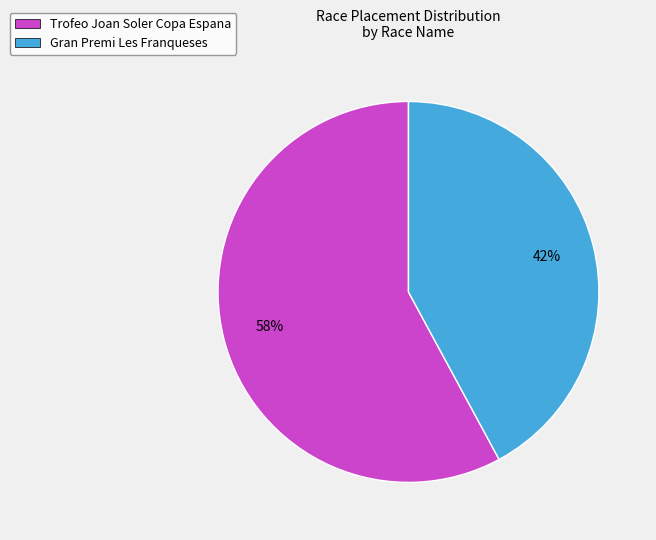

To the nearest percent, what is the combined percentage of Trofeo Joan Soler Copa Espana and Gran Premi Les Franqueses?

100%